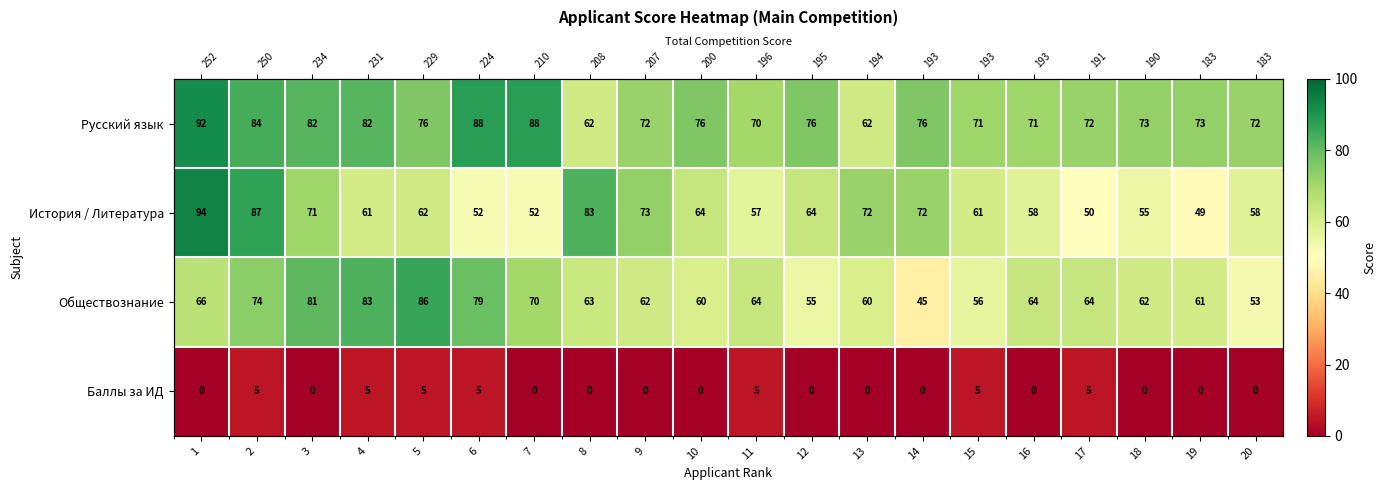

How many data points does each series have?

20